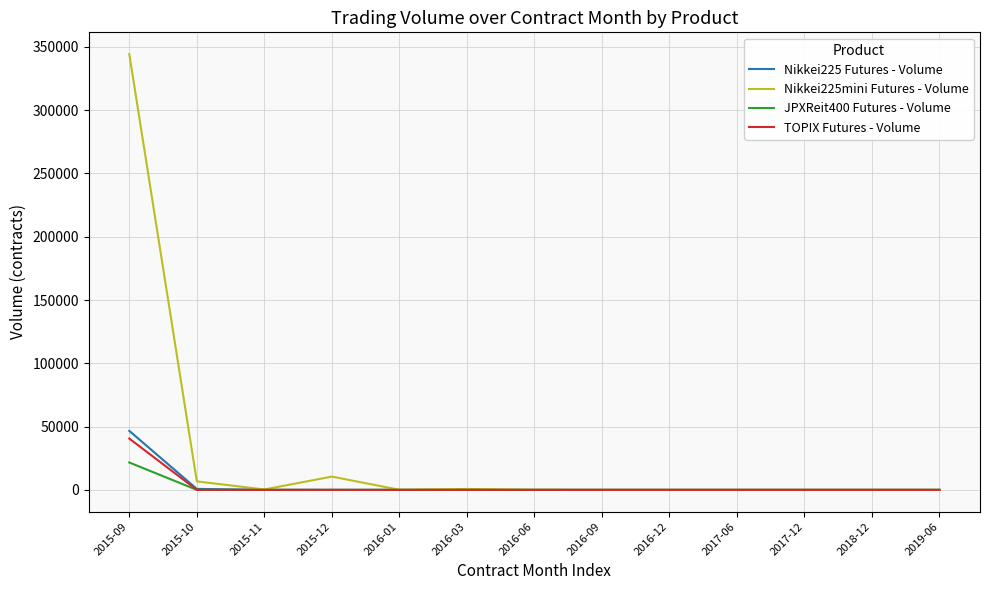

Count the number of data series in this chart.

4